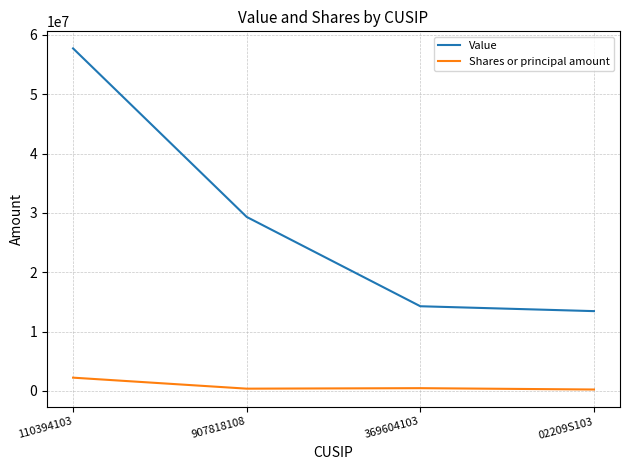

True or false: Value has more than 1 interior local peaks.

False